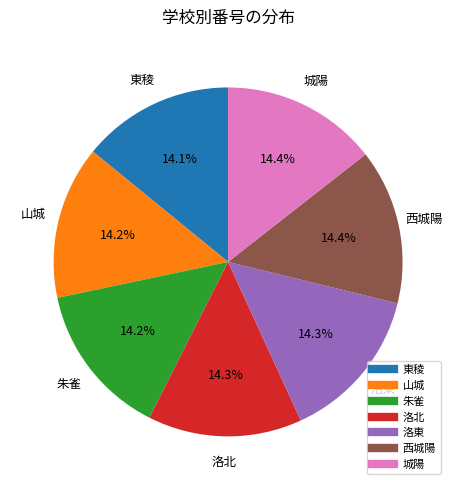

To the nearest percent, what is the combined percentage of 山城 and 西城陽?

29%